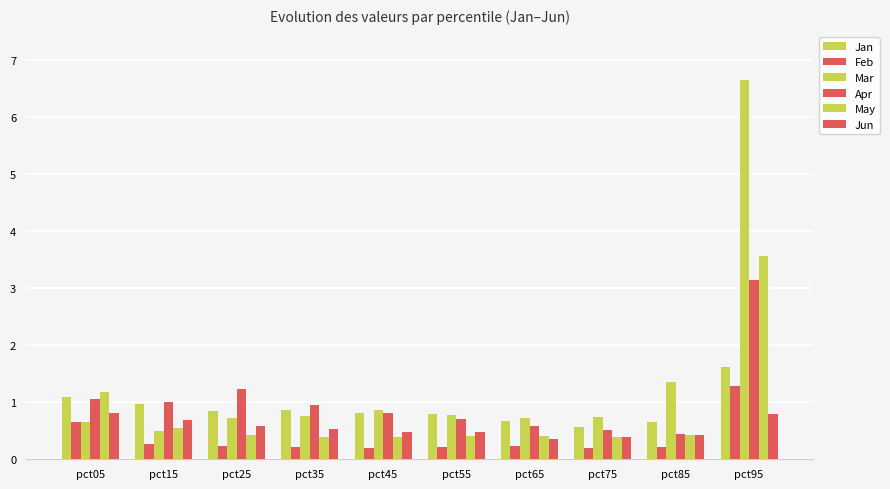

At how many categories does at least one series exceed 2?

1